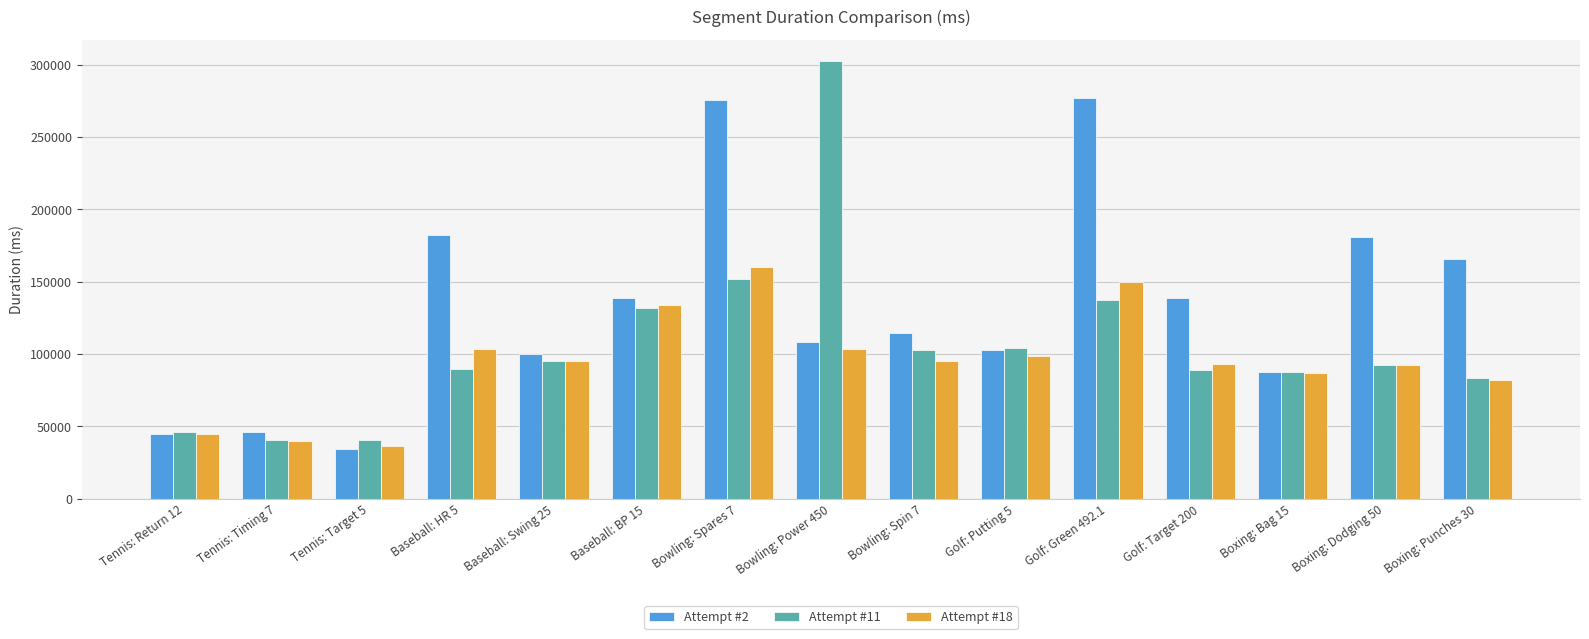

At which label is Attempt #18 closest to 98474?

Golf: Putting 5